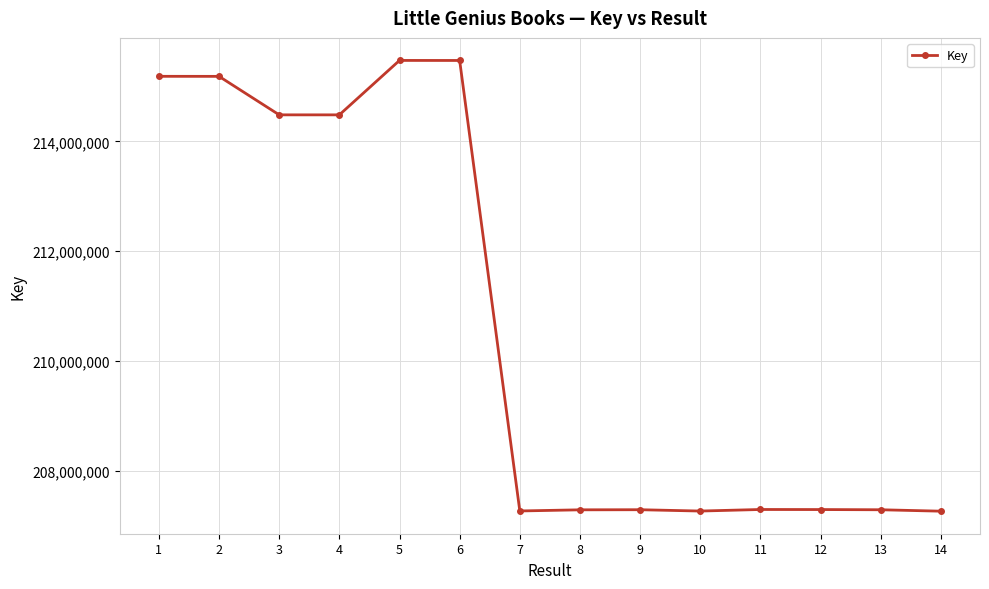

What is the value of the 8th point from the left?

207290192